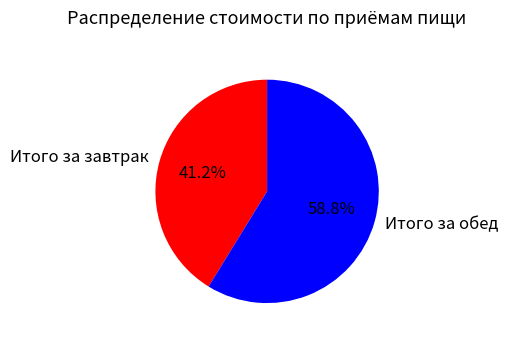

What is the ratio of the value at Итого за завтрак to the value at Итого за обед?

0.7